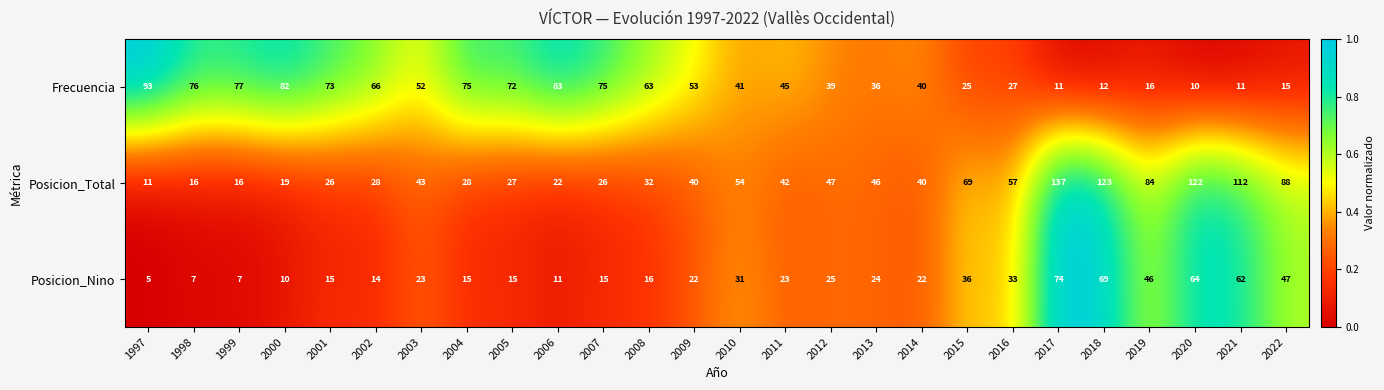

How many data points does each series have?

26